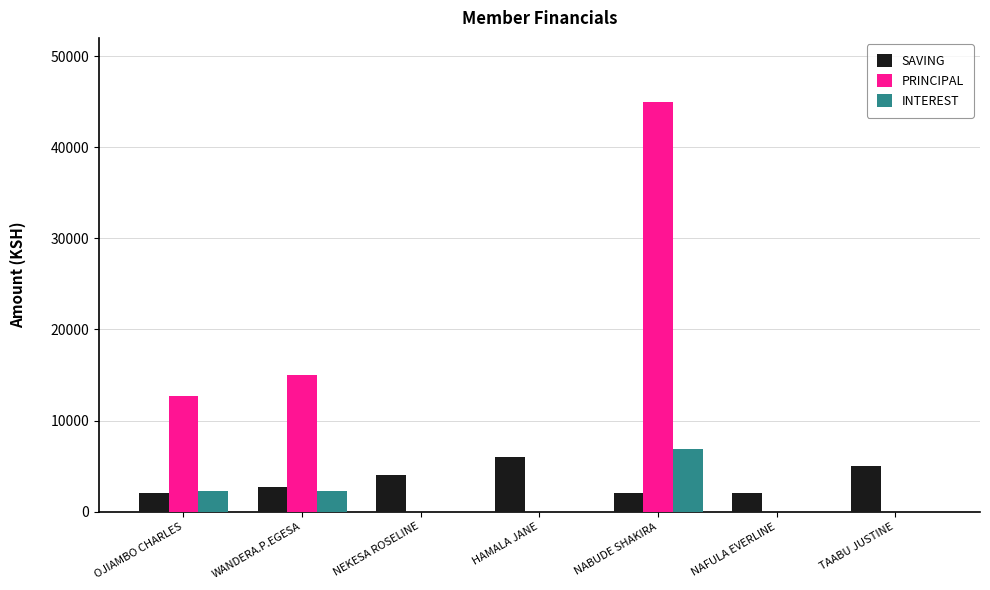

What is the sum of the SAVING values at NABUDE SHAKIRA and TAABU JUSTINE?

7100